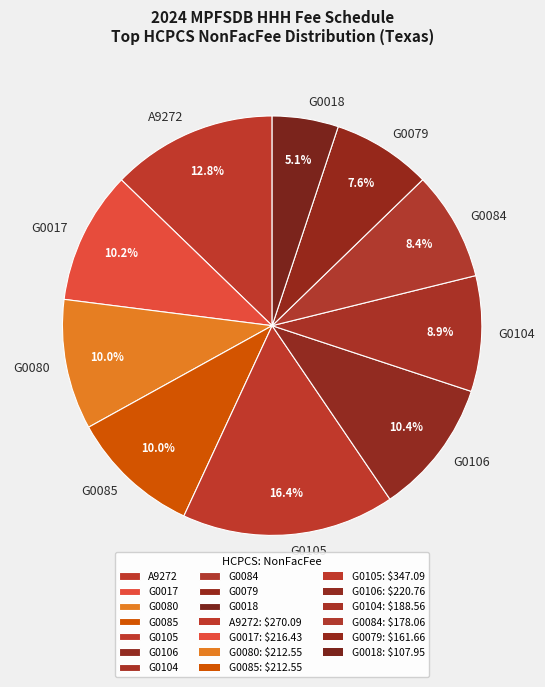

Between G0104 and G0018, which is larger?

G0104